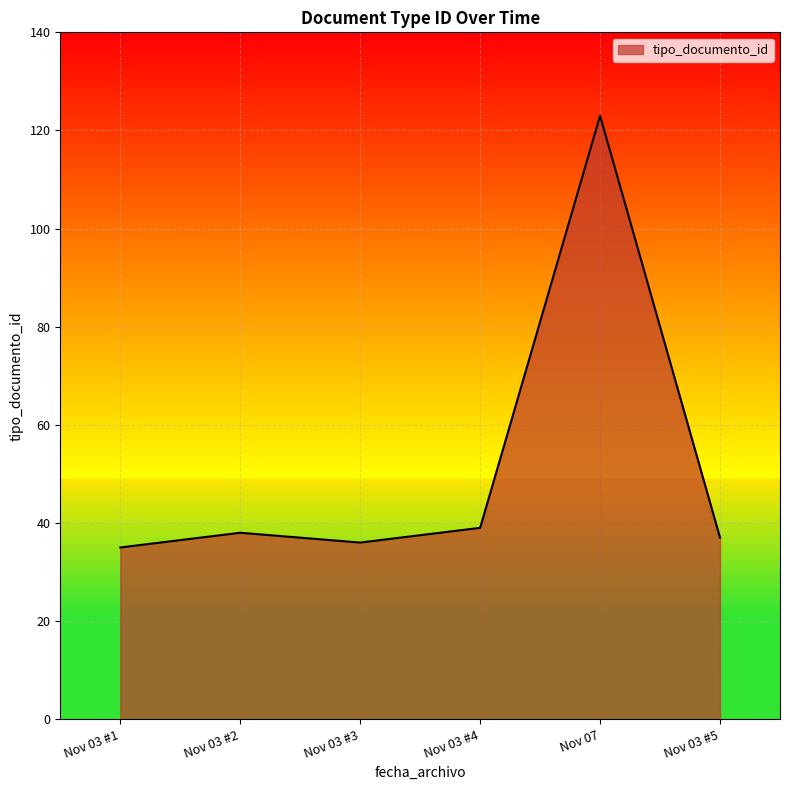

Approximately how many times larger is the value at Nov 03 #3 compared to Nov 07?

0.3